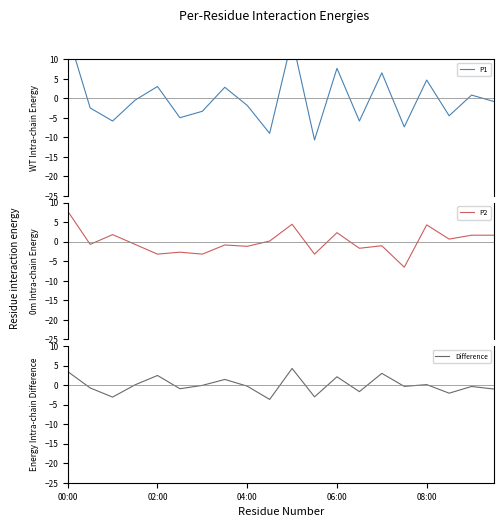

What is the minimum value for P1?

-10.7